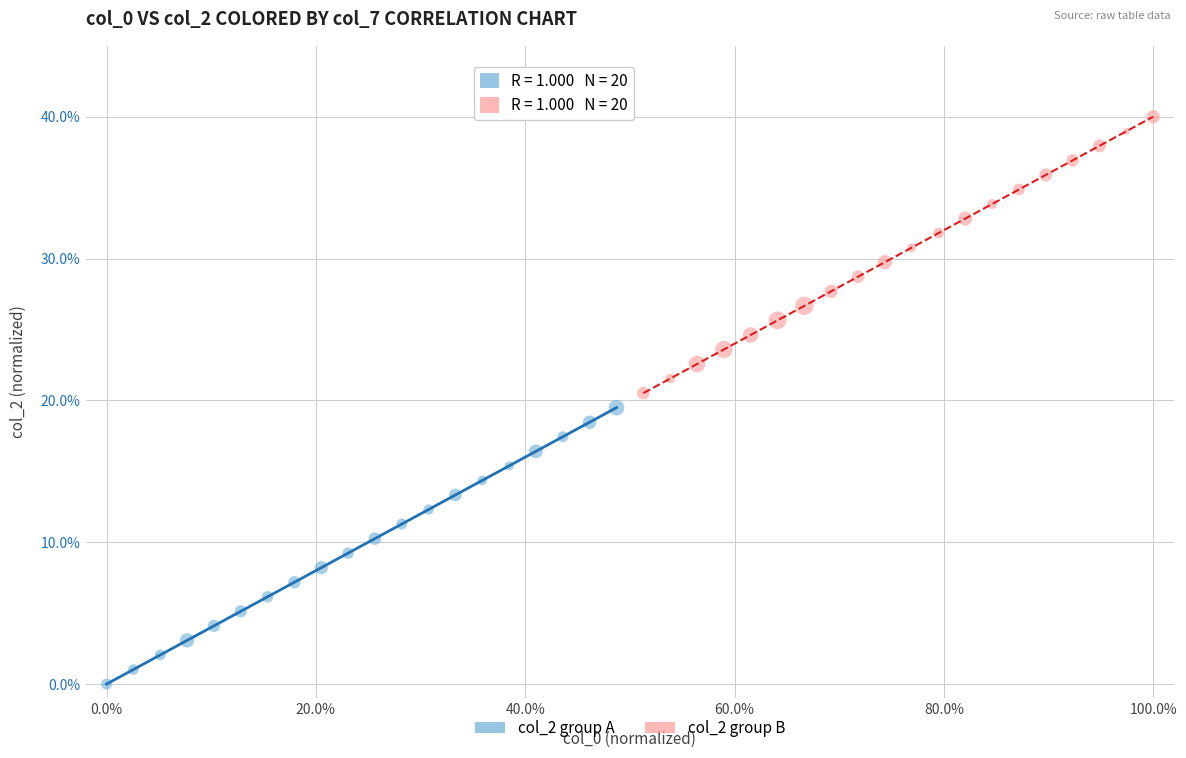

Which series reaches the maximum Y coordinate?

col_2 group B